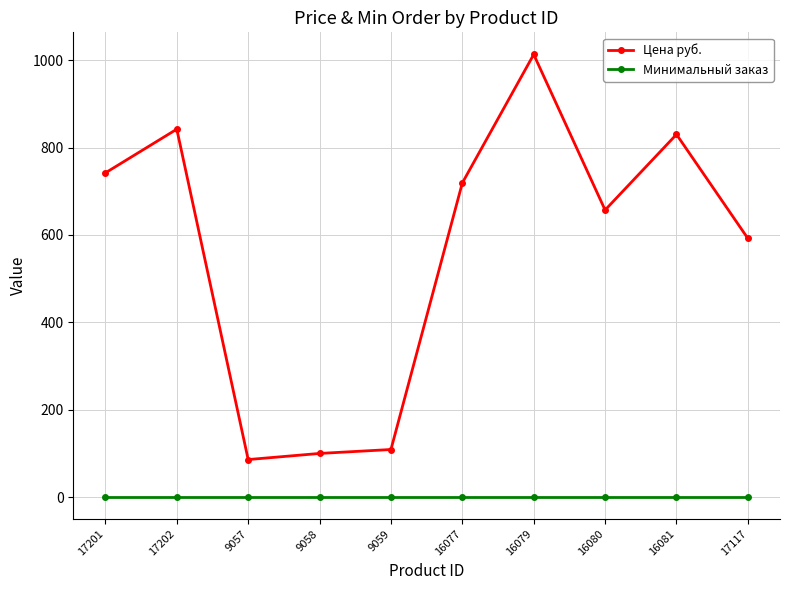

What is the spread (max minus min) of values at 16079?

1012